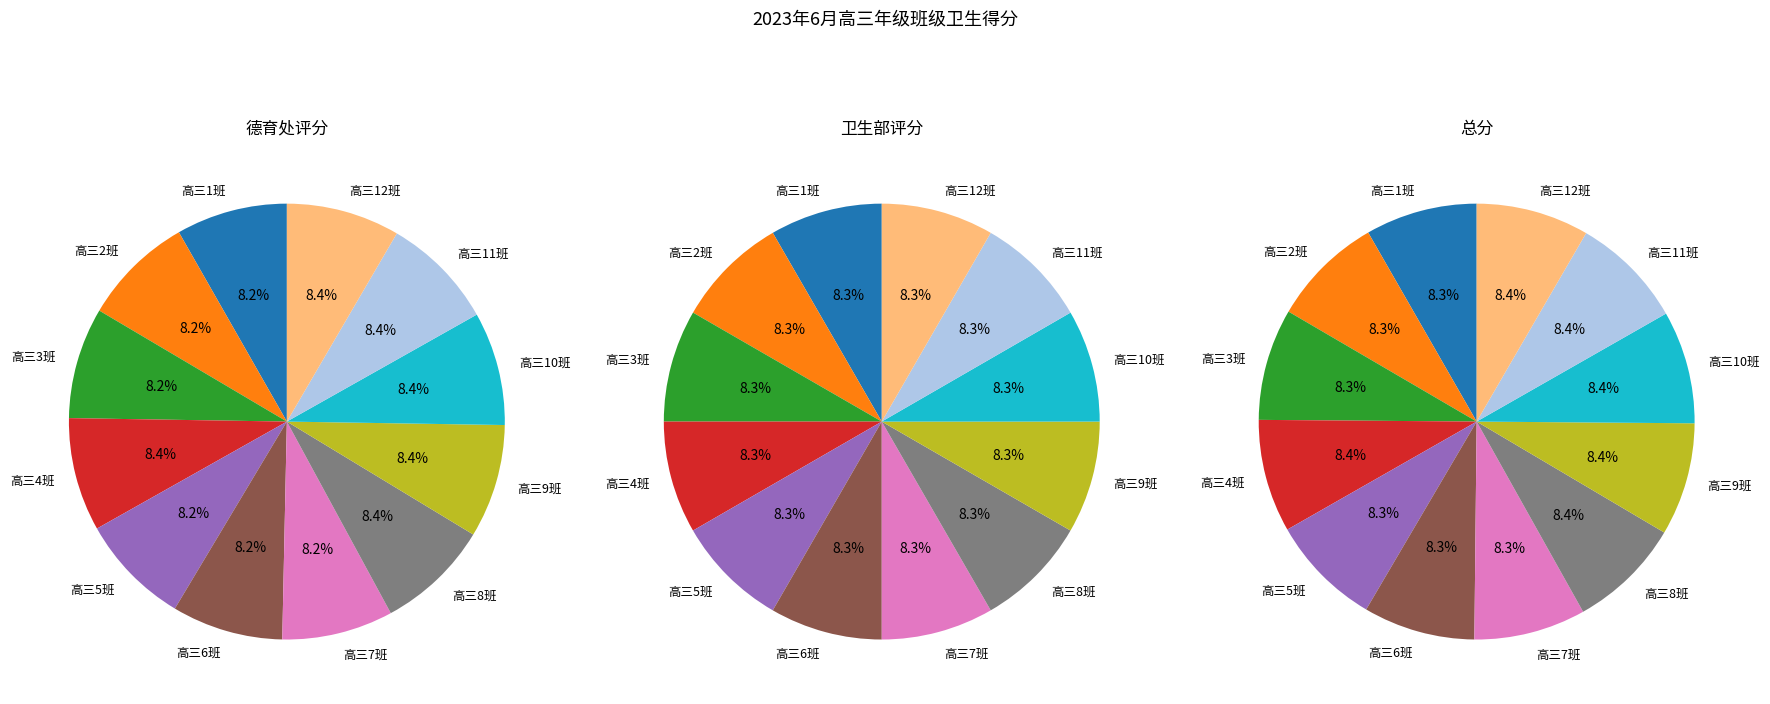

Between 高三1班 and 高三7班, which is larger?

高三1班